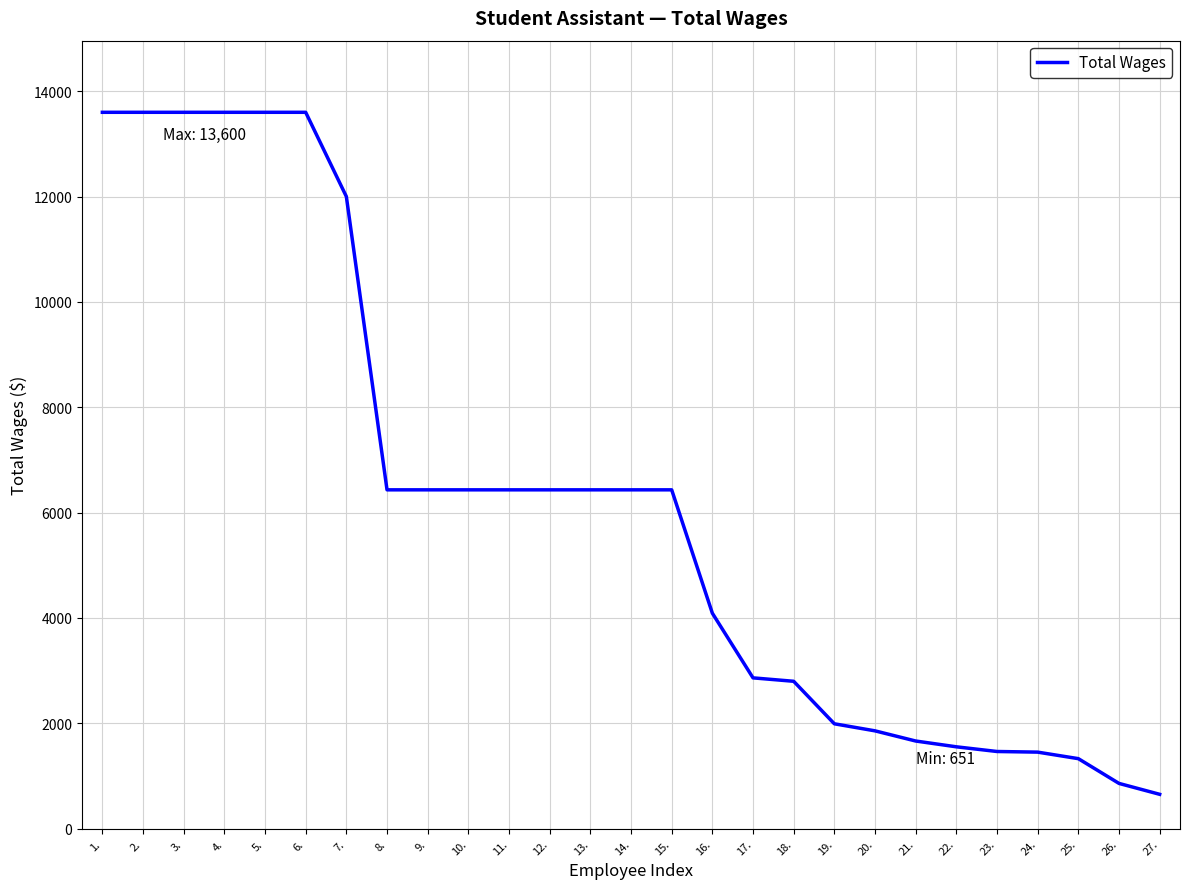

What is the smallest value displayed?

651